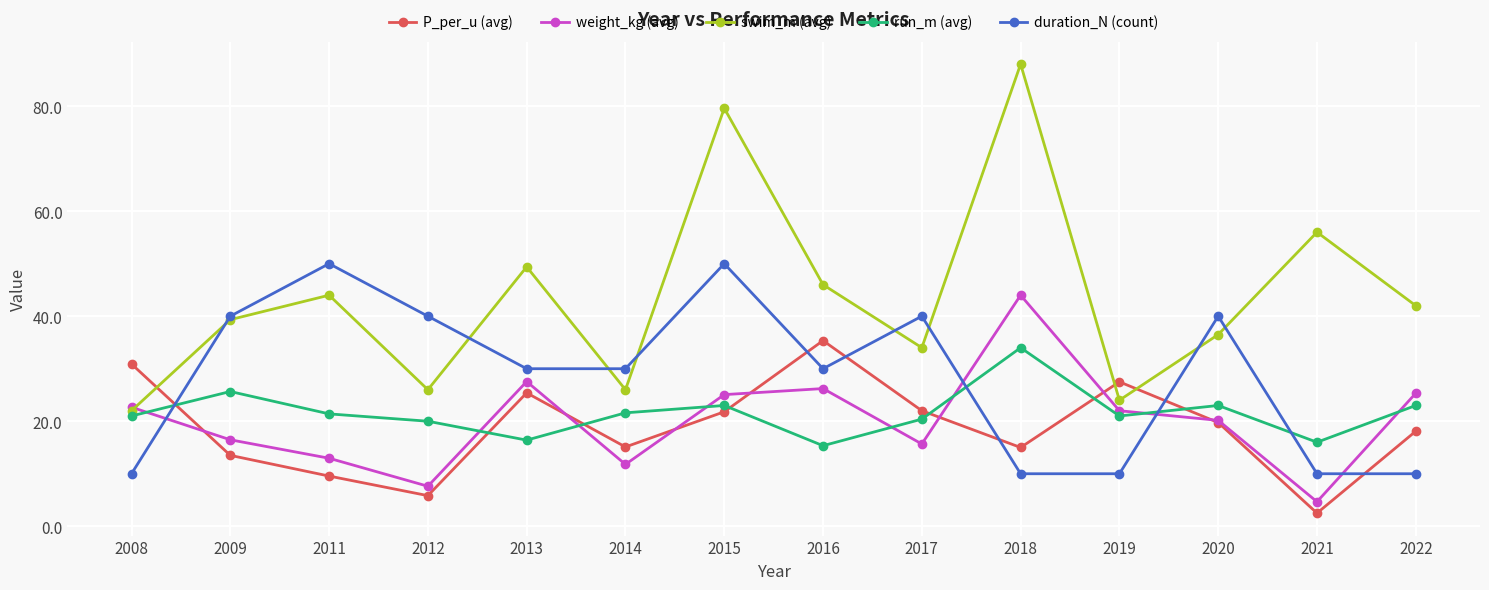

Between which two adjacent categories do run_m (avg) and weight_kg (avg) first intersect?

2008 and 2009